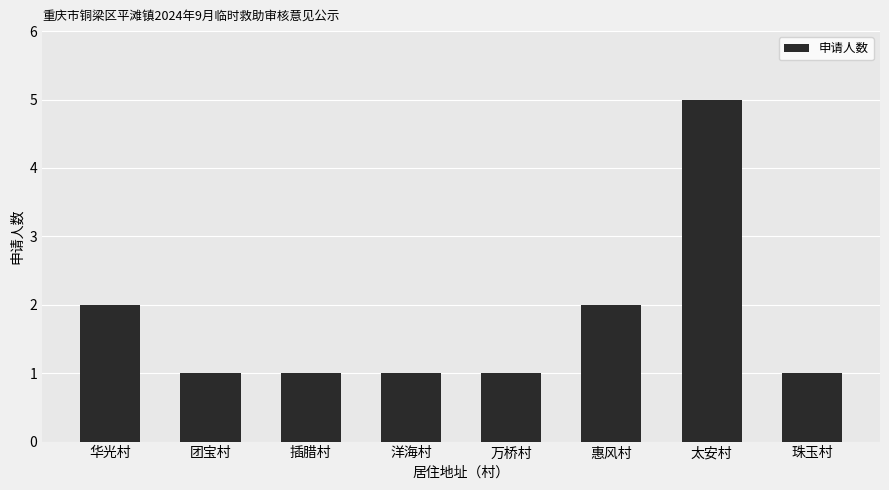

Reading right to left, list all the values displayed in this chart.

1	5	2	1	1	1	1	2